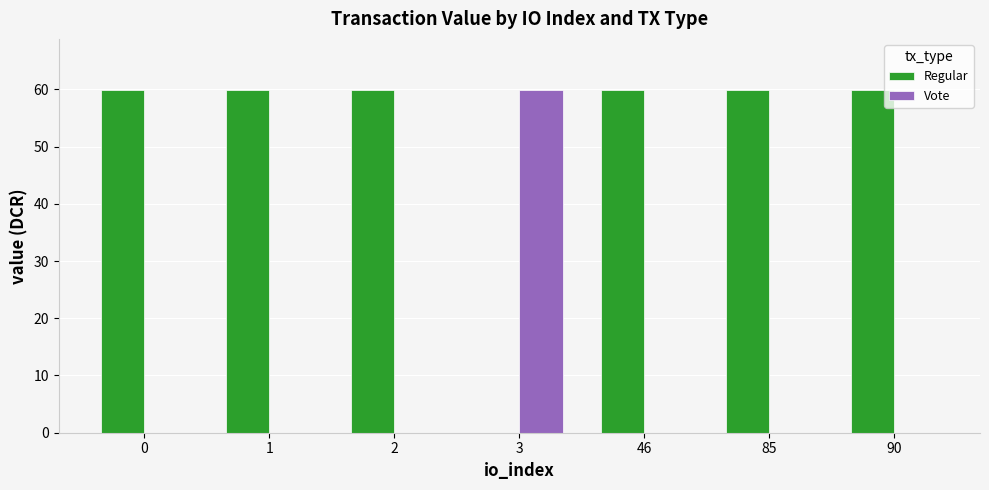

What is the total value across all series at 90?

59.8